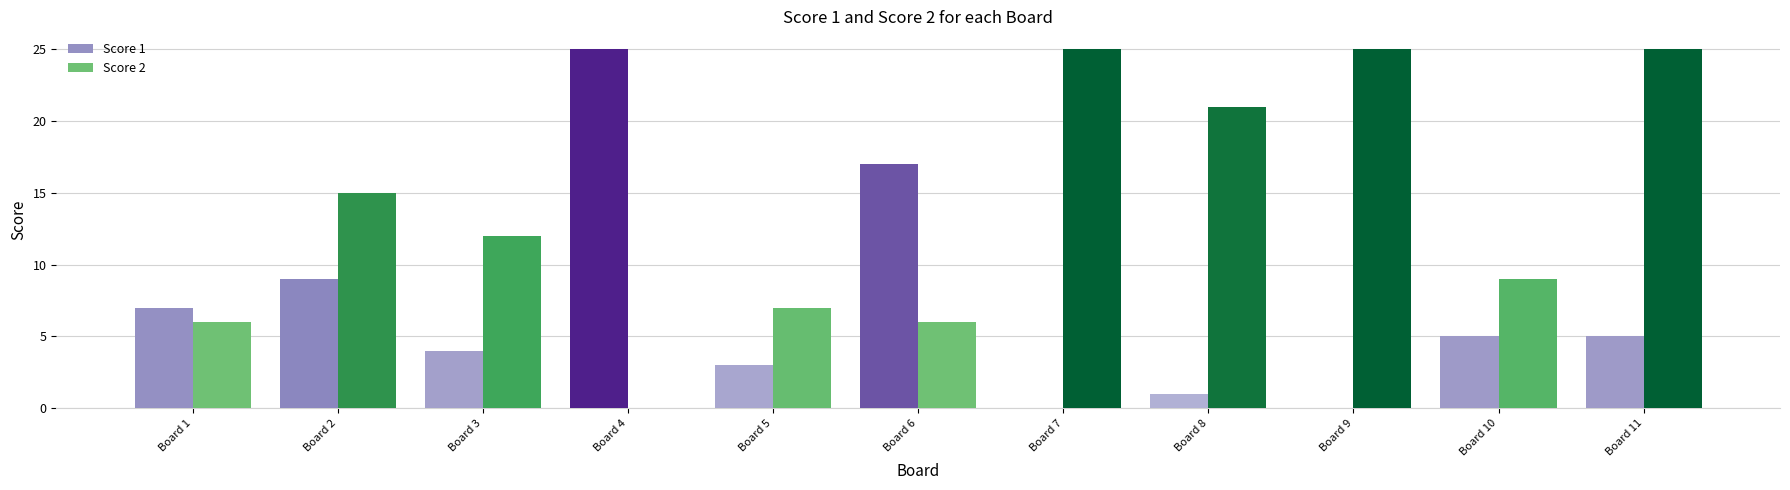

Where does the Score 2 series first go above 12?

Board 2